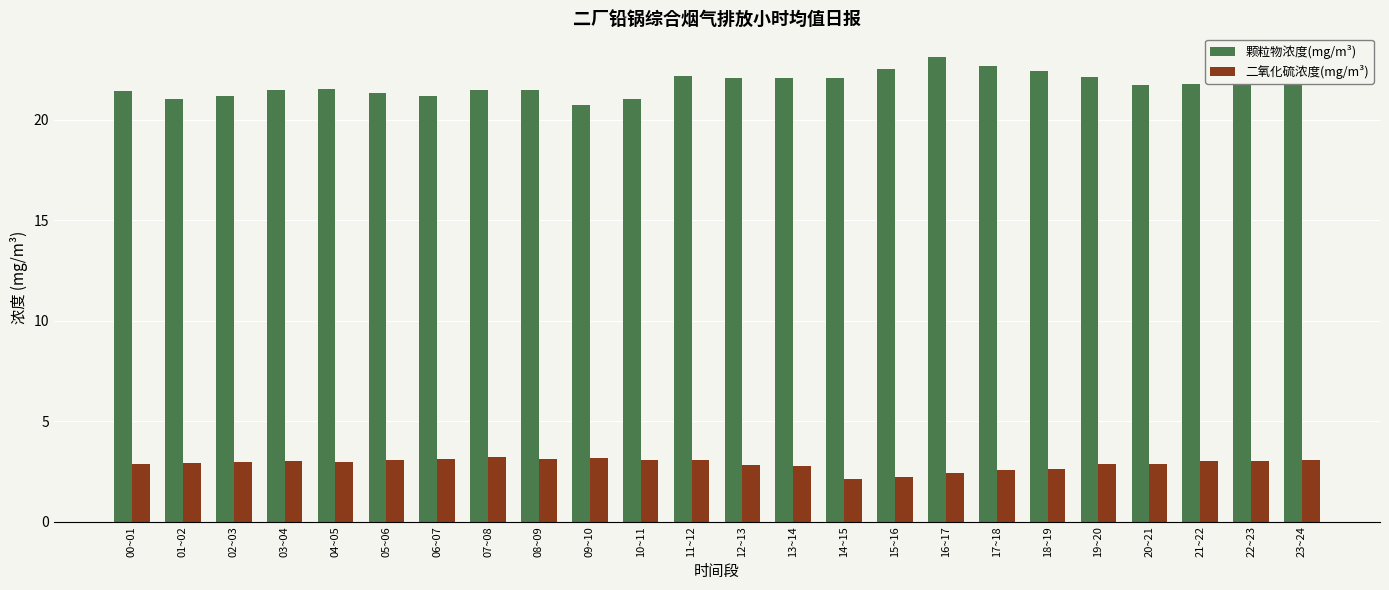

What is the difference between the 颗粒物浓度(mg/m³) values at 02~03 and 19~20?

1.0